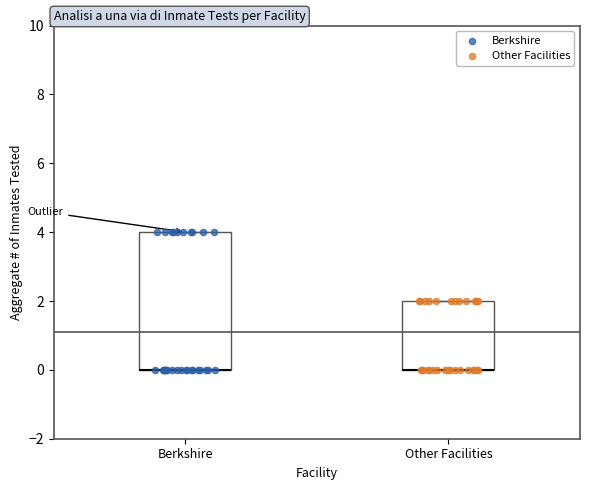

Reading left to right, transcribe this box plot: for each box, give where its median line is, the range the box spans, and where its two whiskers end, as read against the y-axis. The values are not printed on the chart, so give them approximately, as read against the axis.

Berkshire: median 0 (drawn on the box's lower edge), box 0 to 4, whiskers 0 to 4
Other Facilities: median 0 (drawn on the box's lower edge), box 0 to 2, whiskers 0 to 2